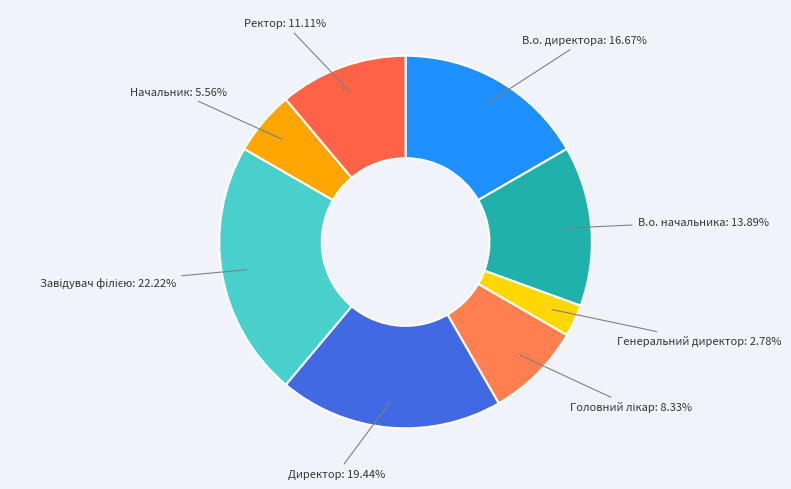

How many slices are in this pie chart?

8